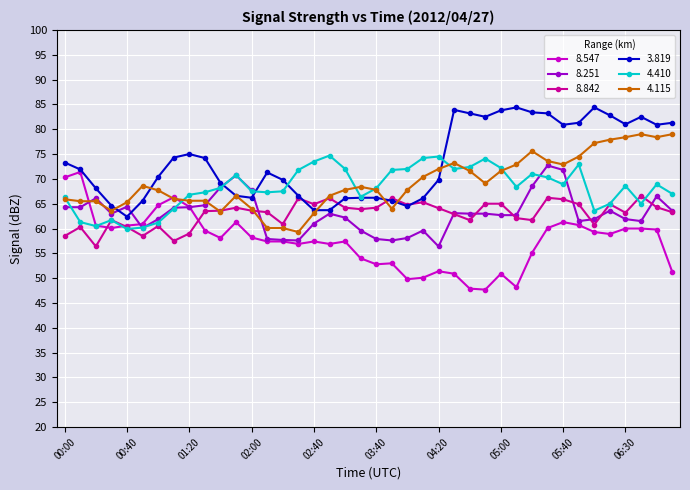

How many data points does each series have?

40